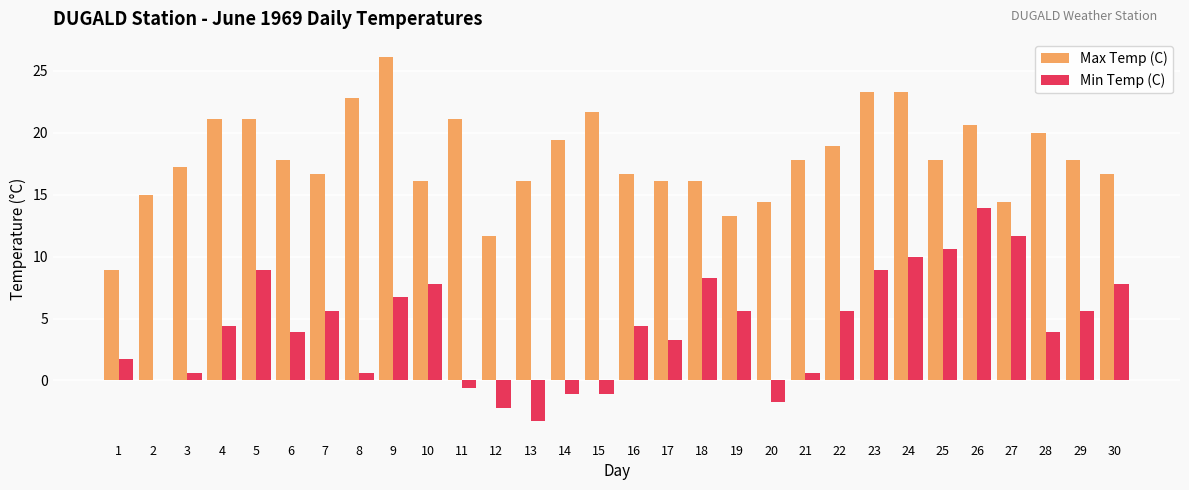

What value does the Max Temp (C) series have at 10?

16.1